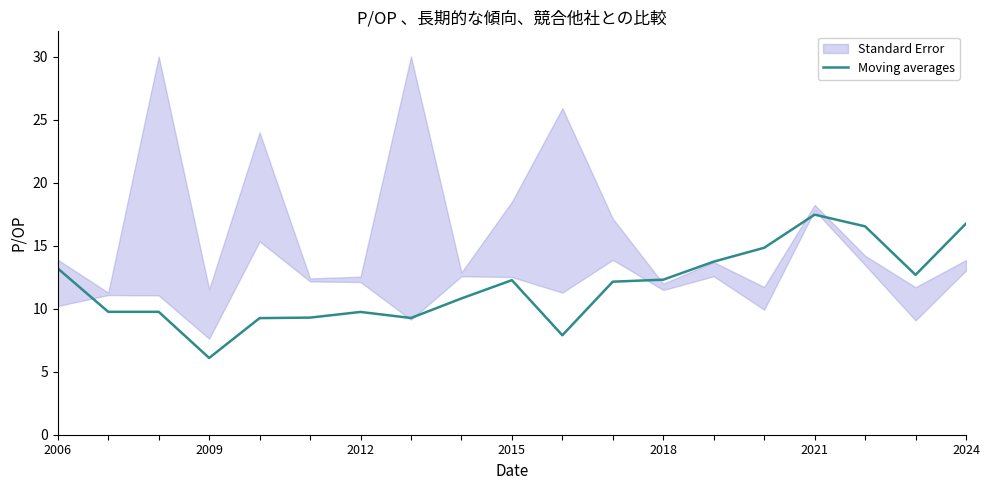

Is it true that the value at 10 is 1.6?

False